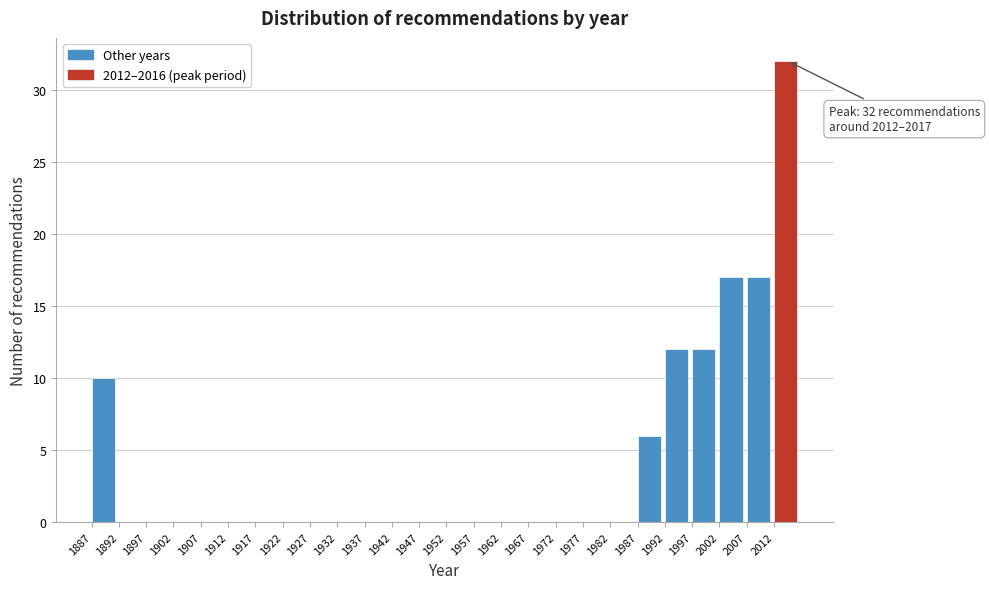

Over which range of the x-axis is the bar tallest?

2012 to 2017